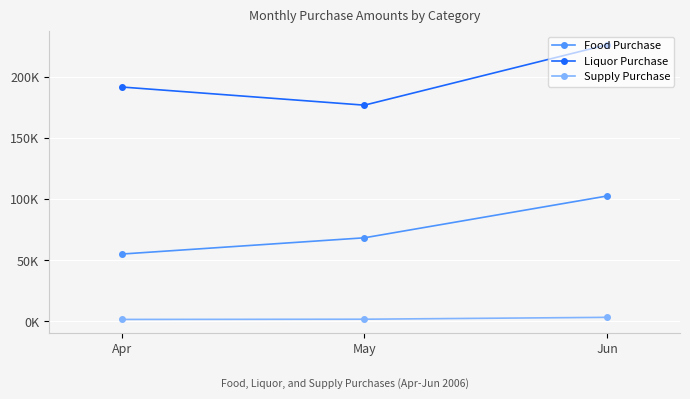

Is the value of Liquor Purchase at May greater than the value of Food Purchase at May?

Yes